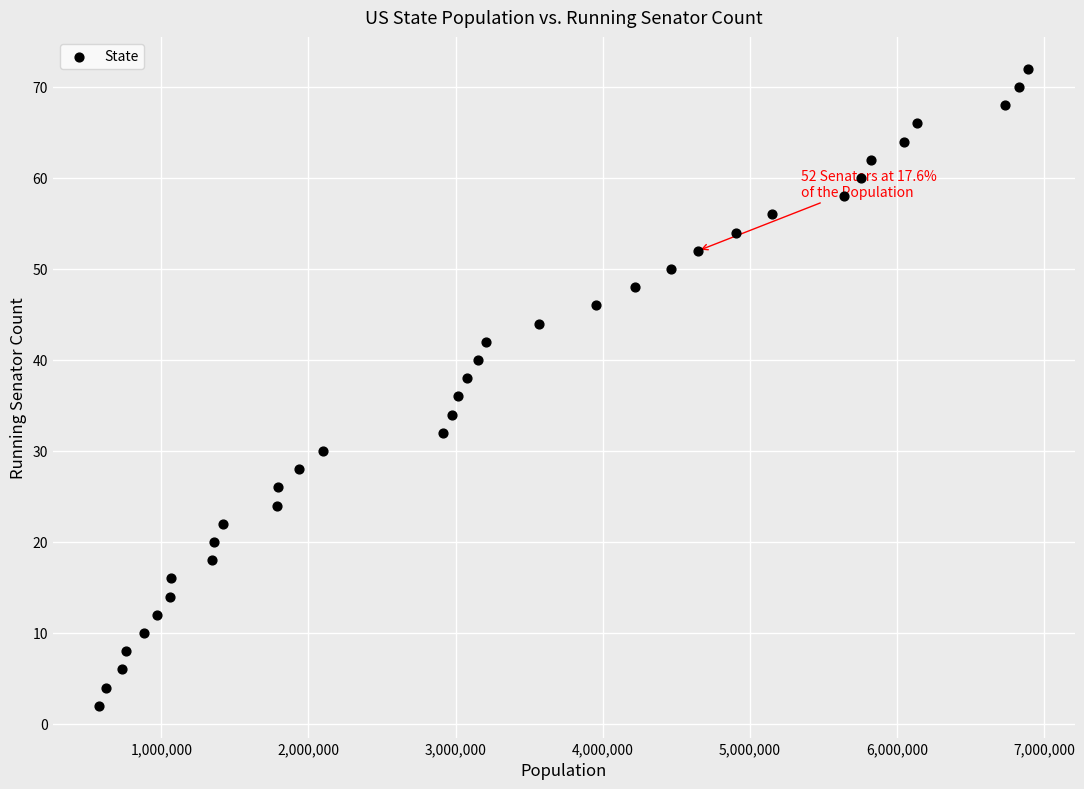

What is the range of Y values (max minus min)?

70